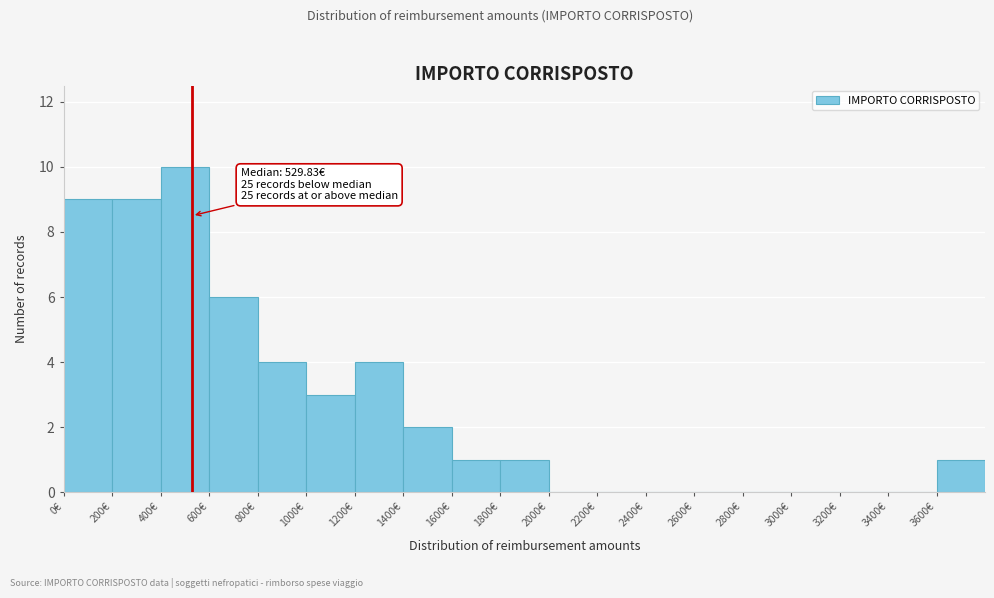

Which range on the x-axis has the tallest bar?

400 to 600